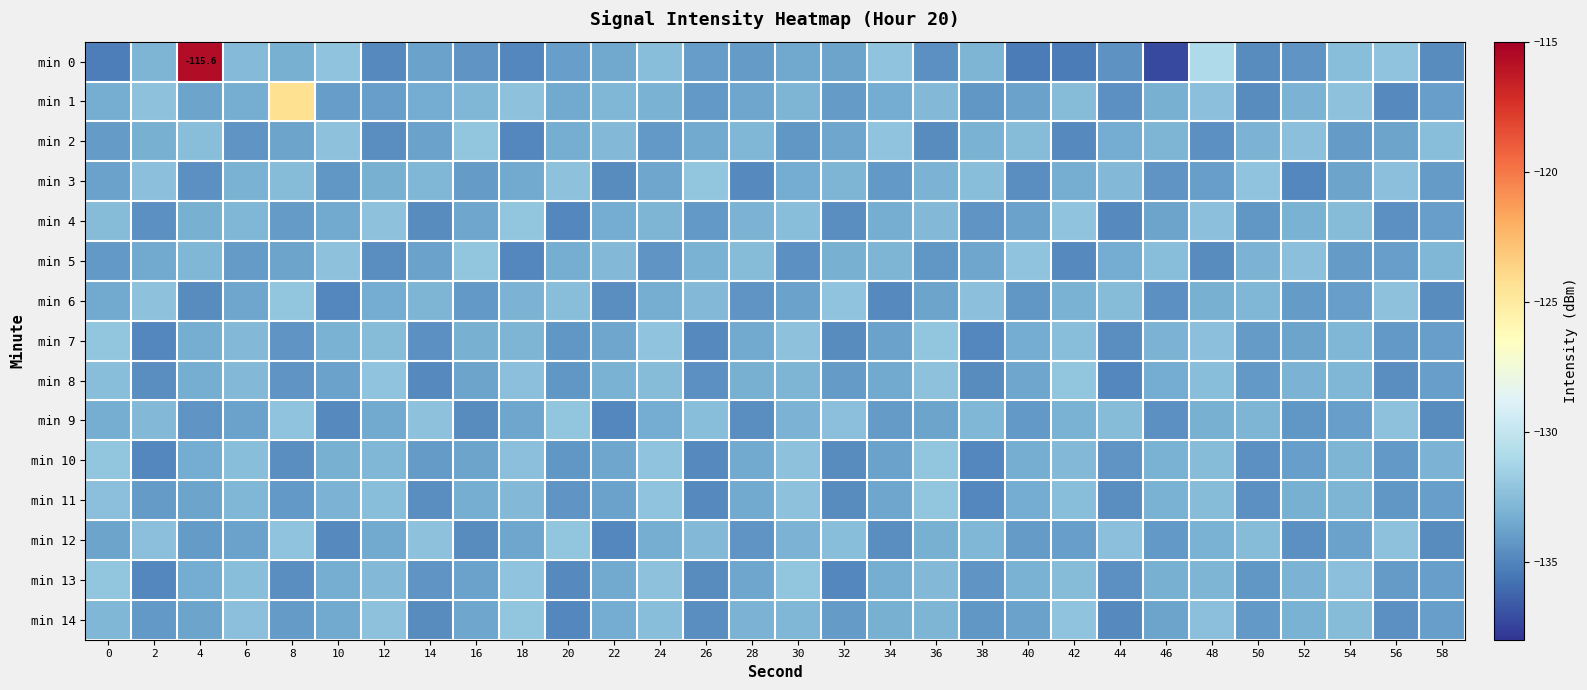

Which series has the largest range (max minus min)?

min 0